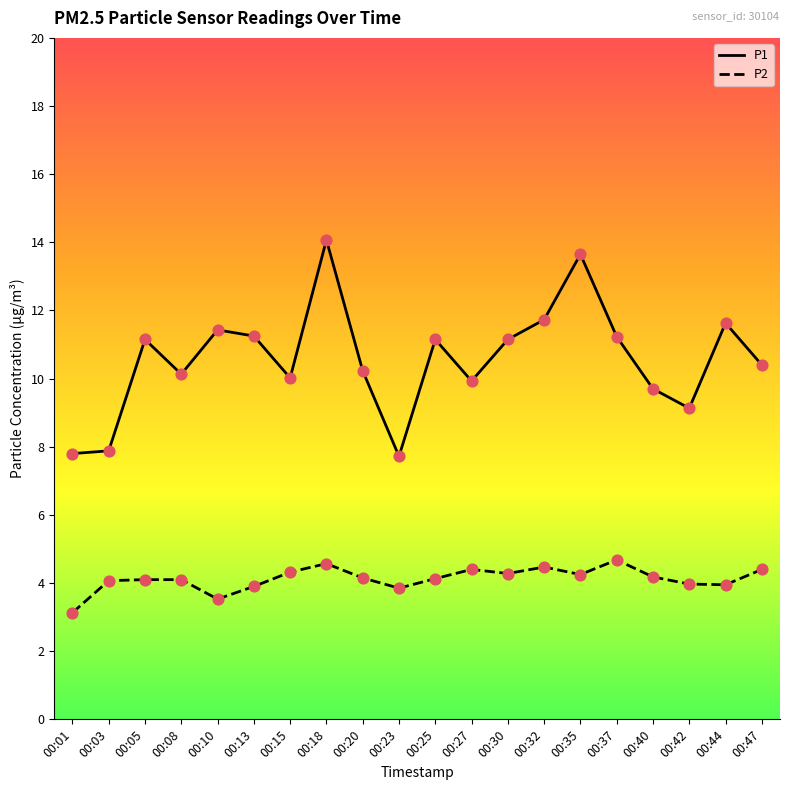

What are all the series names shown in the legend?

P1, P2